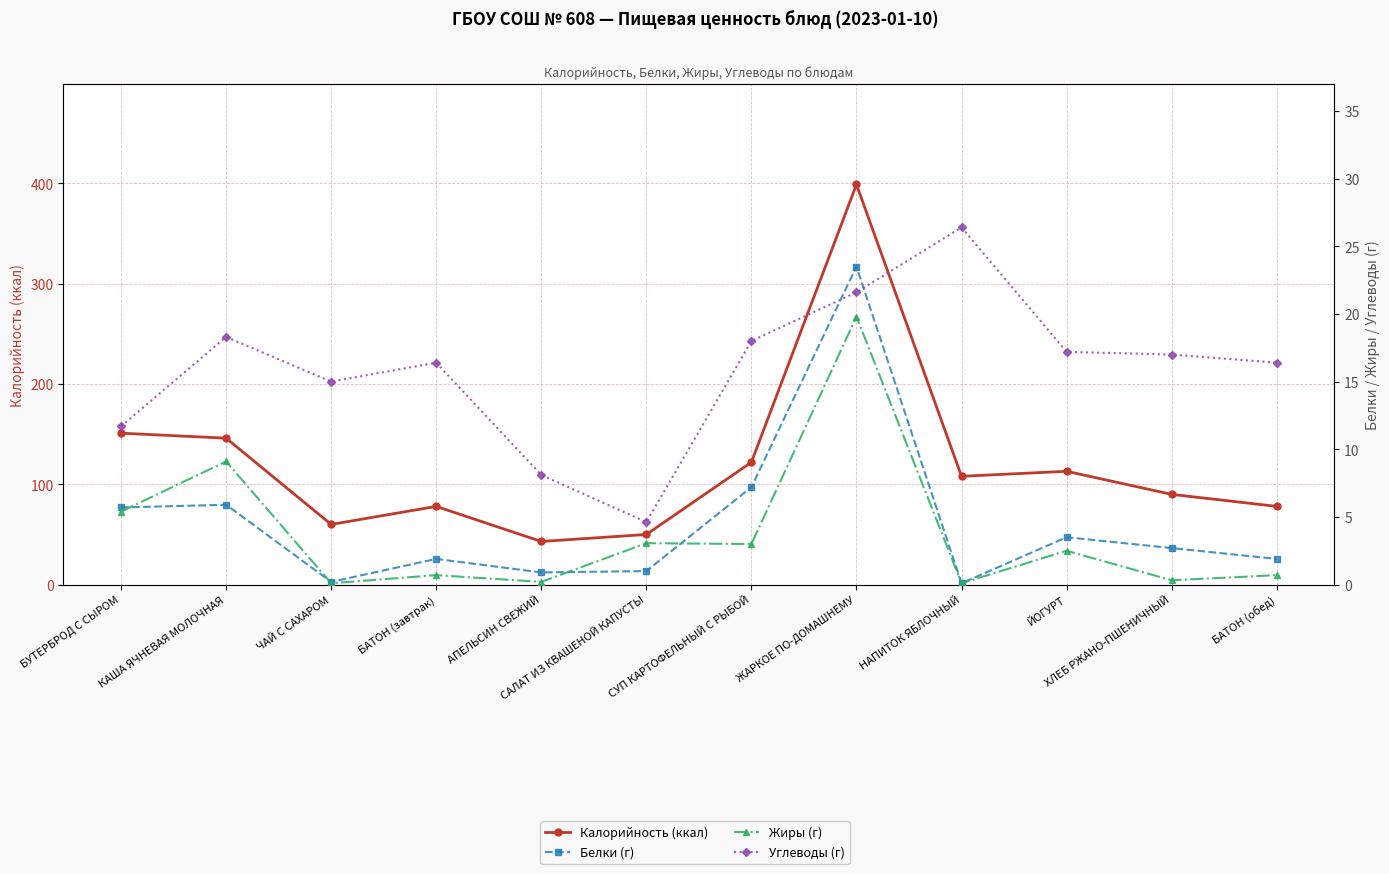

What is the smallest value displayed?

0.1